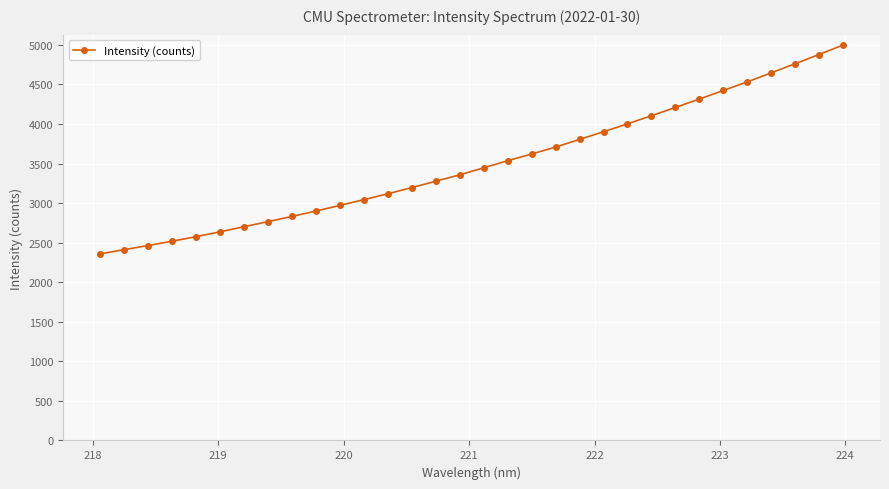

How many lines are shown in the chart?

1